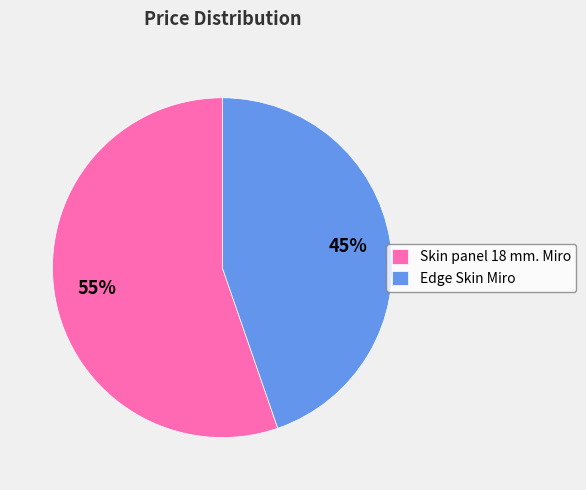

Count the number of slices in the pie.

2